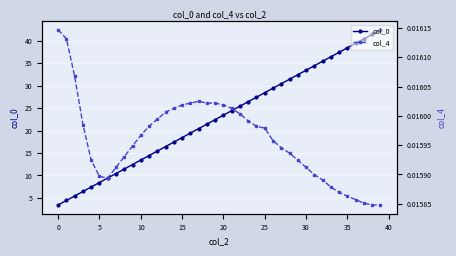

True or false: col_0 has more than 0 interior local peaks.

False